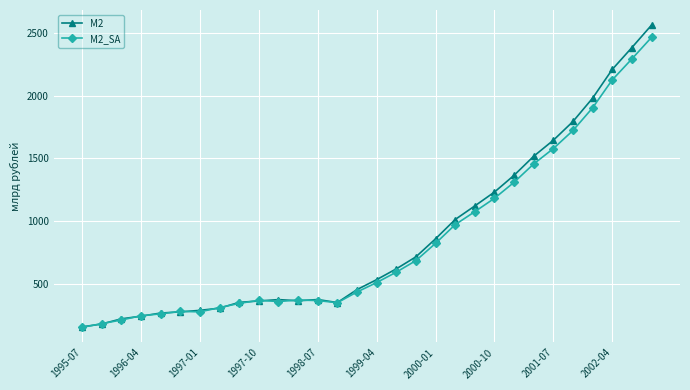

Which series has the largest range (max minus min)?

M2